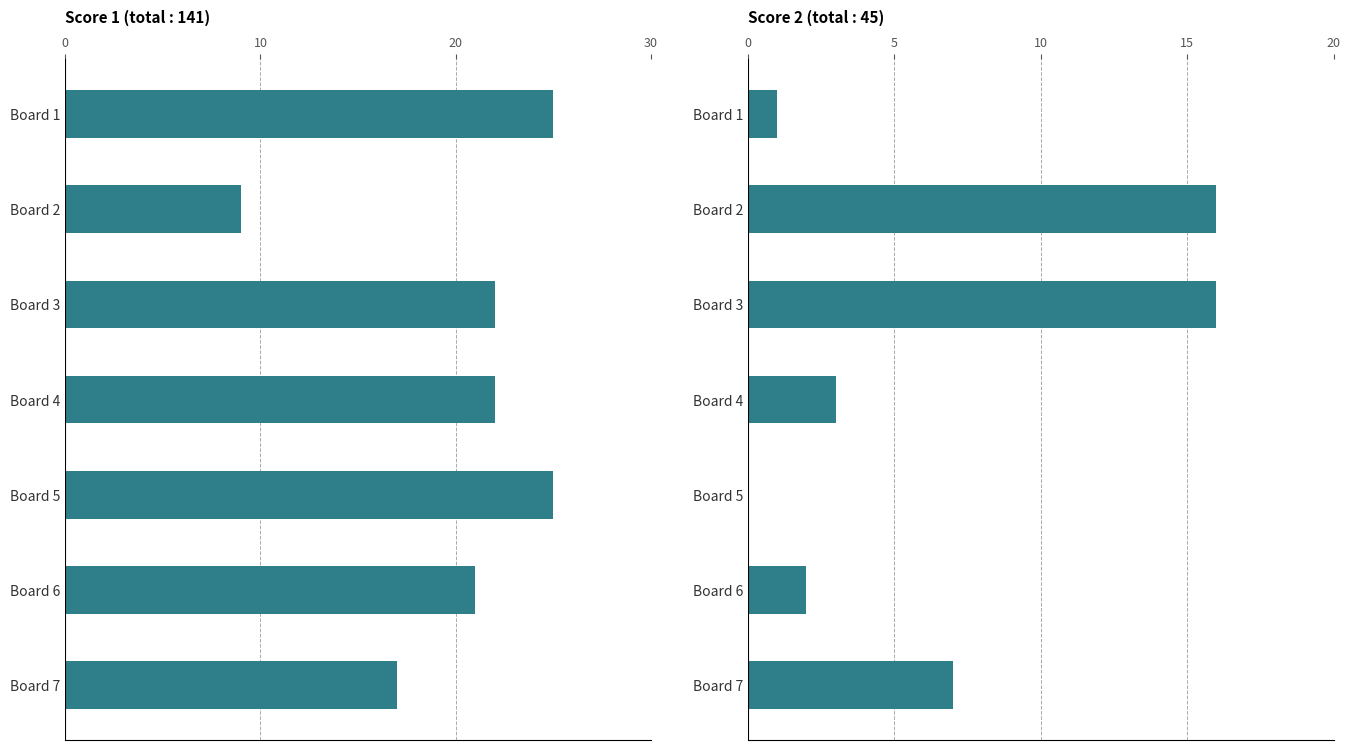

The value of Score 2 at Board 1 is 1. True or false?

True